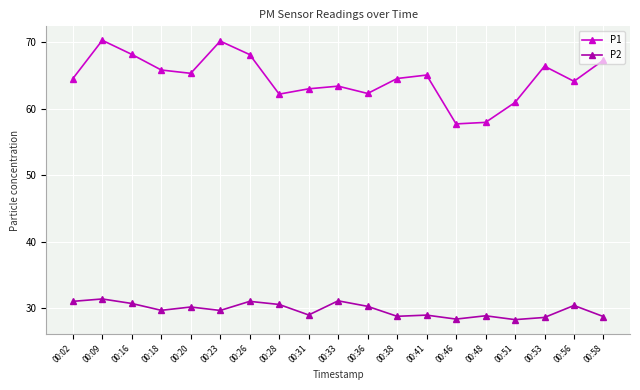

How many series are shown in this chart?

2